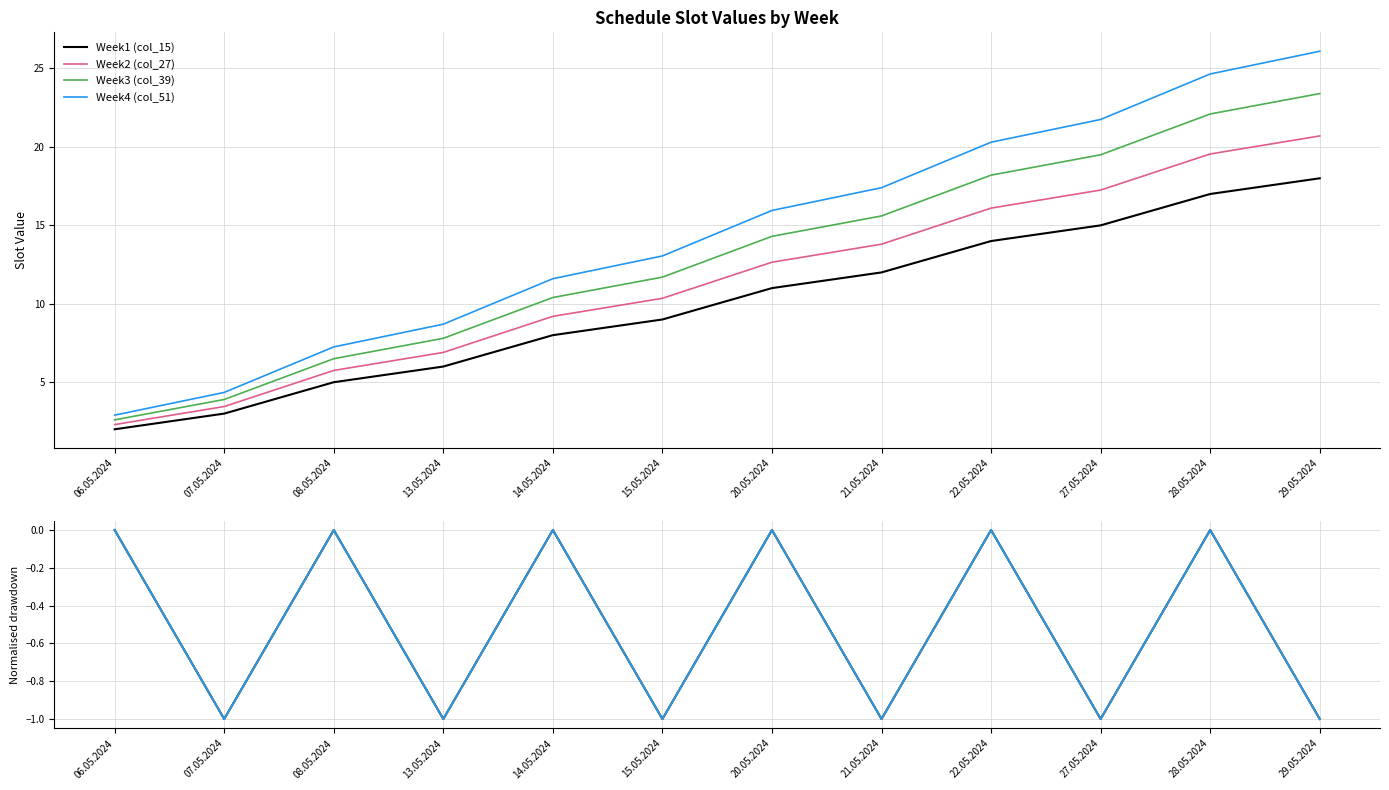

True or false: Week2 (col_27) has more than 0 points higher than both neighbors.

True